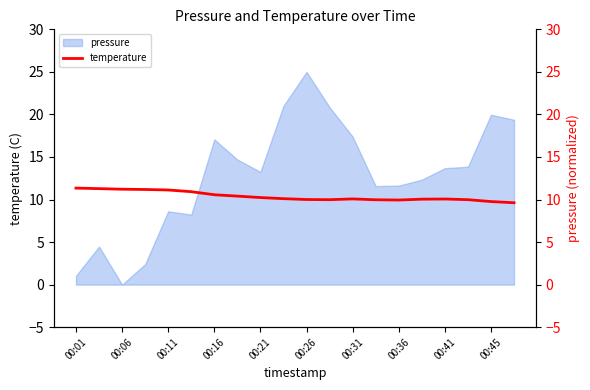

The pressure series shows 6.0 at 00:11. True or false?

False